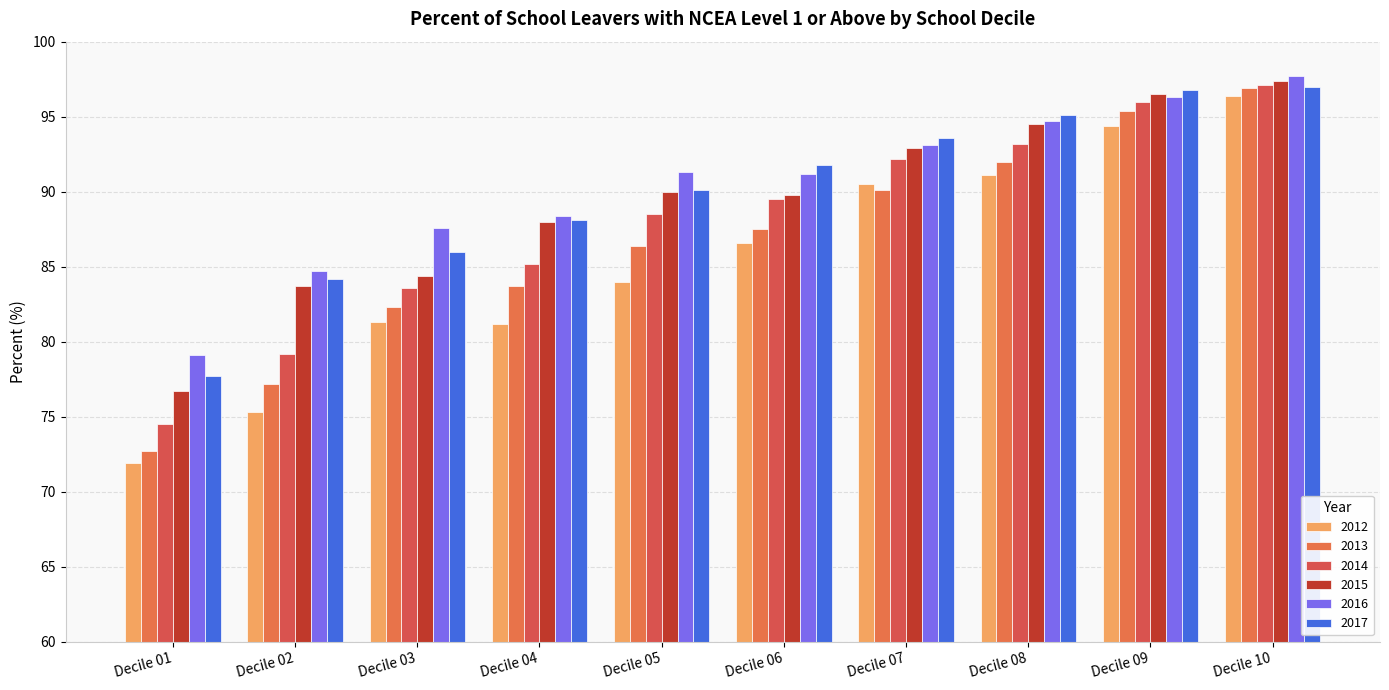

At Decile 01, list the series in order from largest to smallest.

2016, 2017, 2015, 2014, 2013, 2012